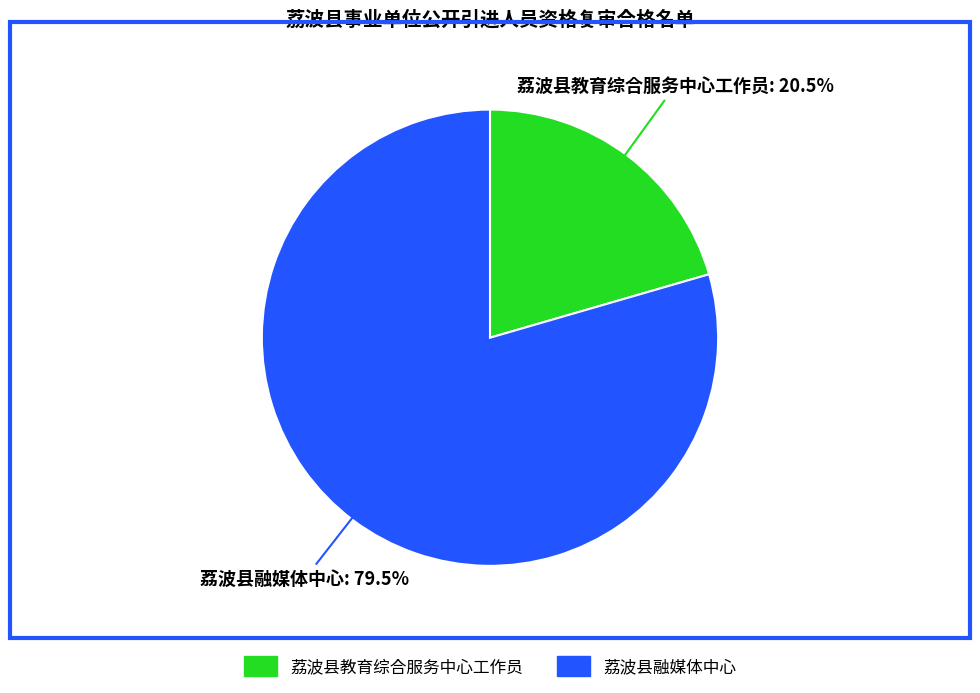

To the nearest percent, what is the difference between the 荔波县教育综合服务中心工作员 and 荔波县融媒体中心 slice percentages?

59%